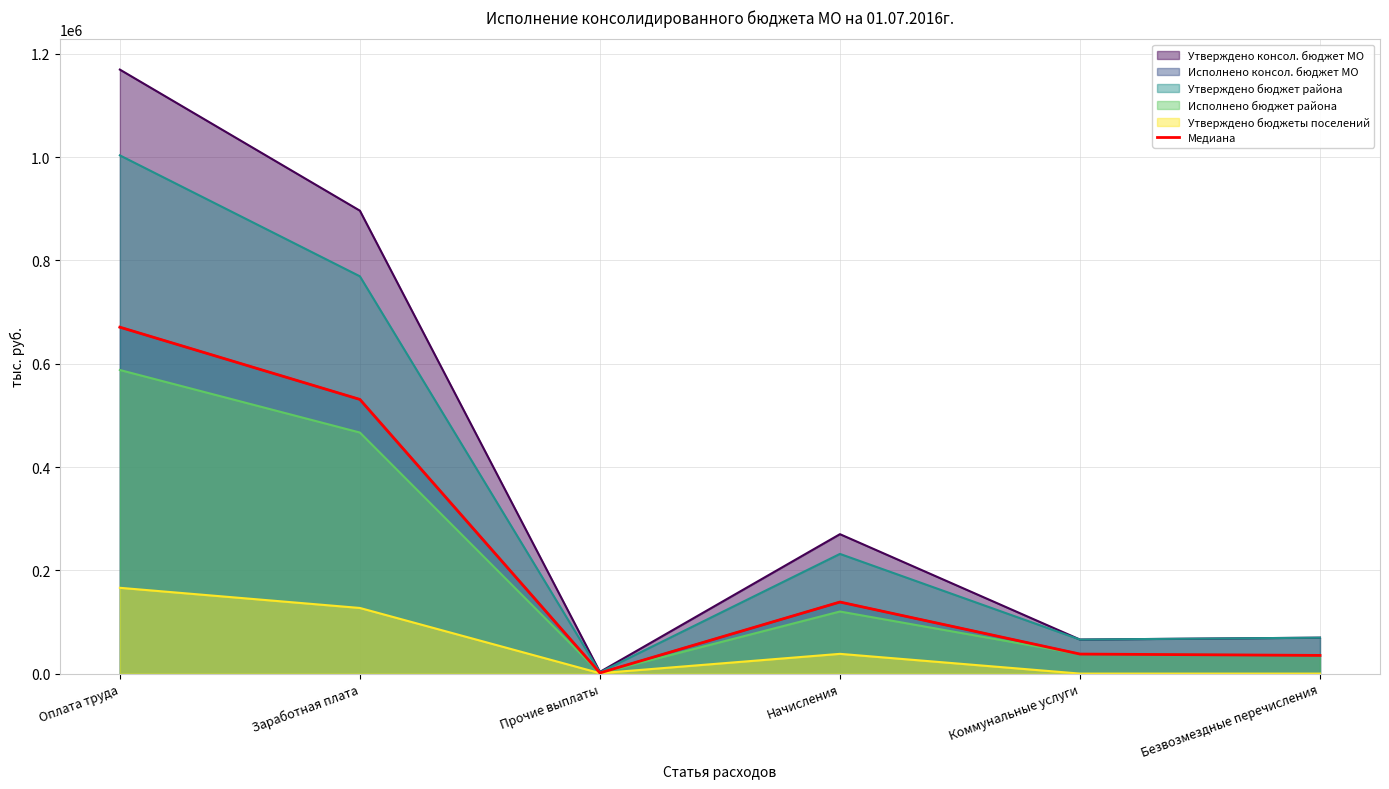

Which category has the lowest value across all series?

Прочие выплаты